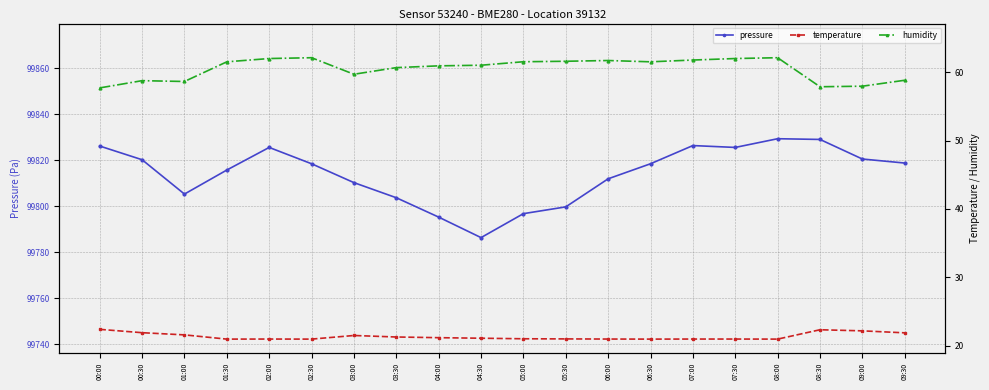

True or false: temperature has a value of 34.4 at 02:30.

False